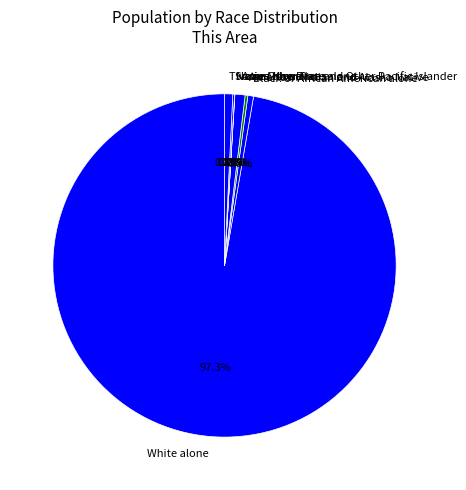

What is the total percentage of Asian alone and Black or African American alone?

1.5%